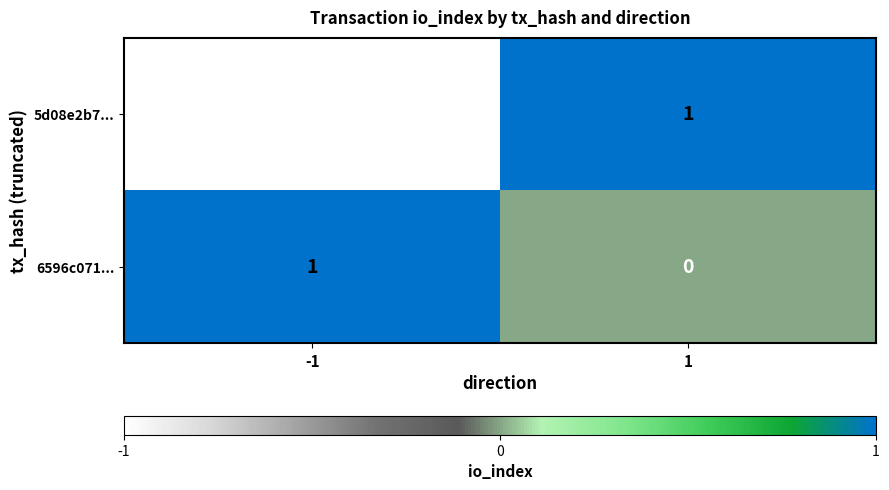

True or false: 6596c071... has a value of 1 at -1.

True